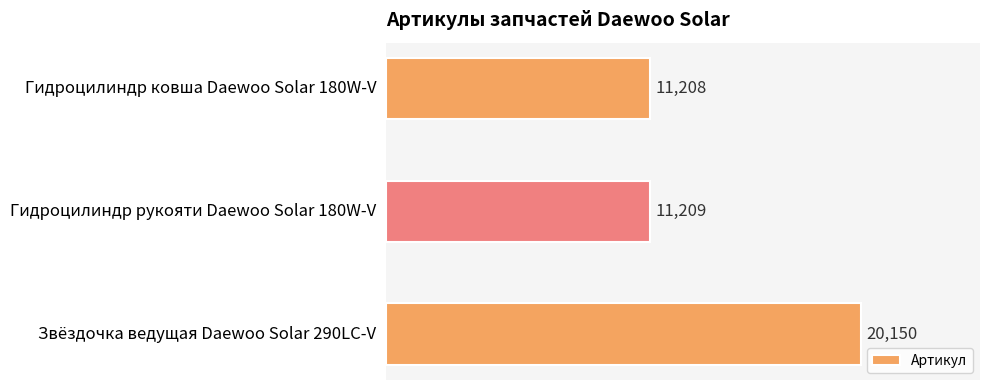

The value at Гидроцилиндр ковша Daewoo Solar 180W-V is 11208. True or false?

True